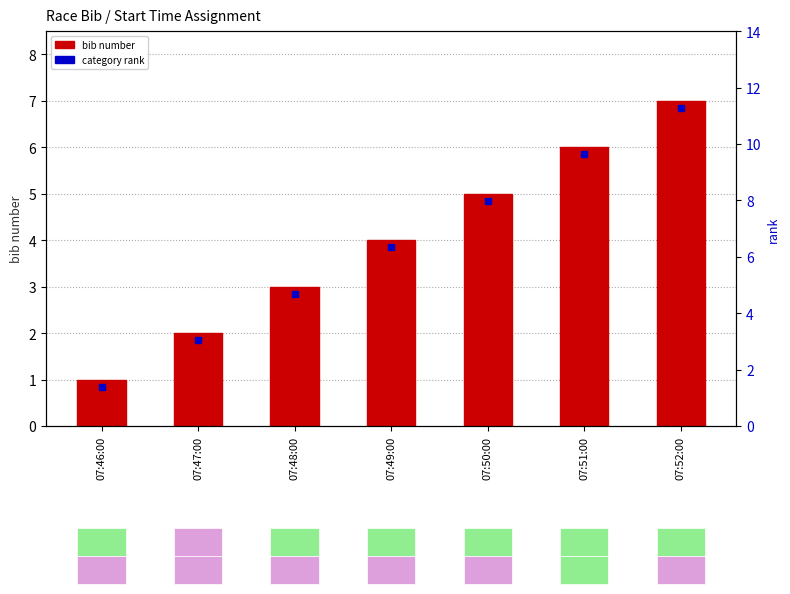

Reading left to right, transcribe all the data shown in this chart.

1	2	3	4	5	6	7